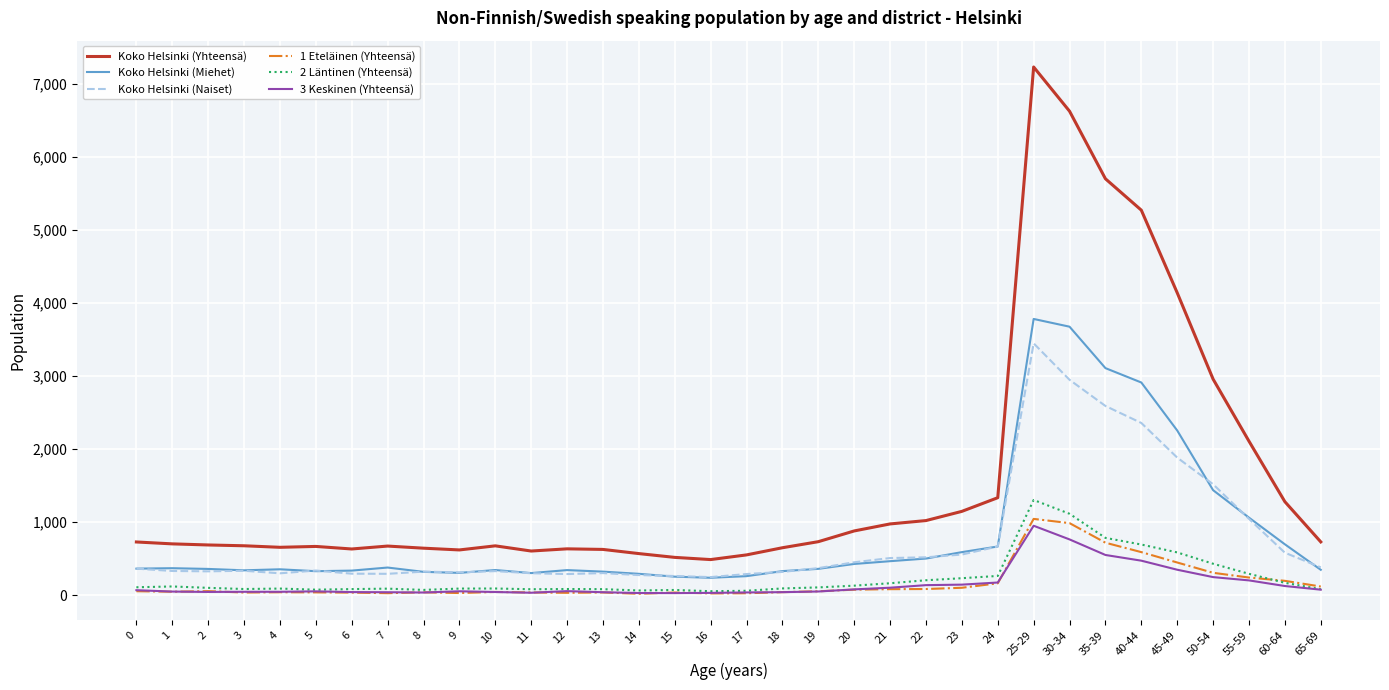

What is the total value across all series at 18?

1482